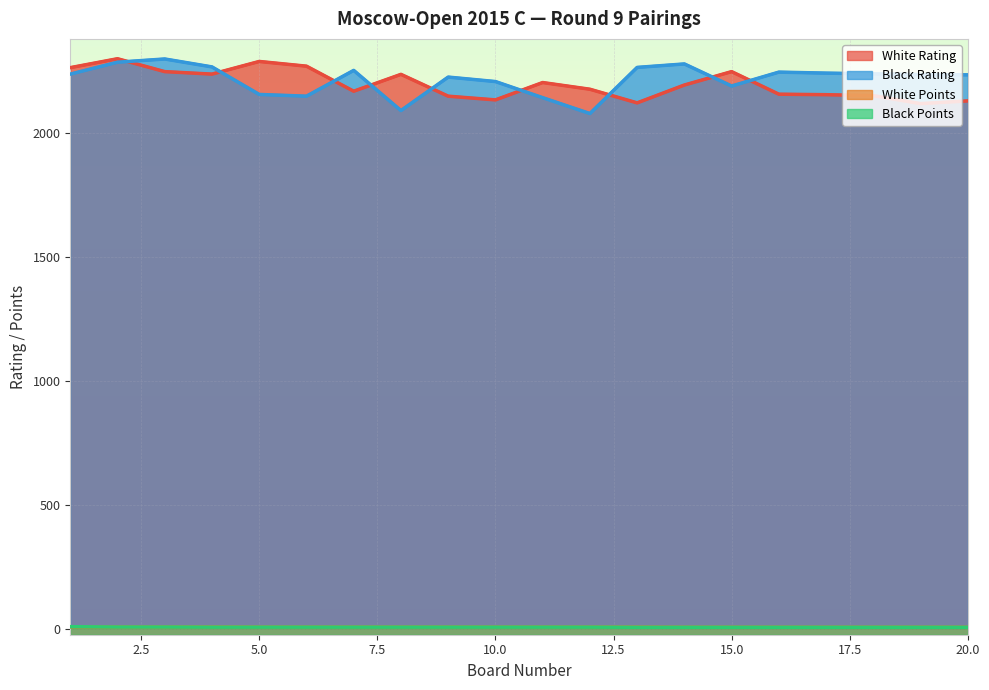

Where is White Points nearest to the value 6?

5